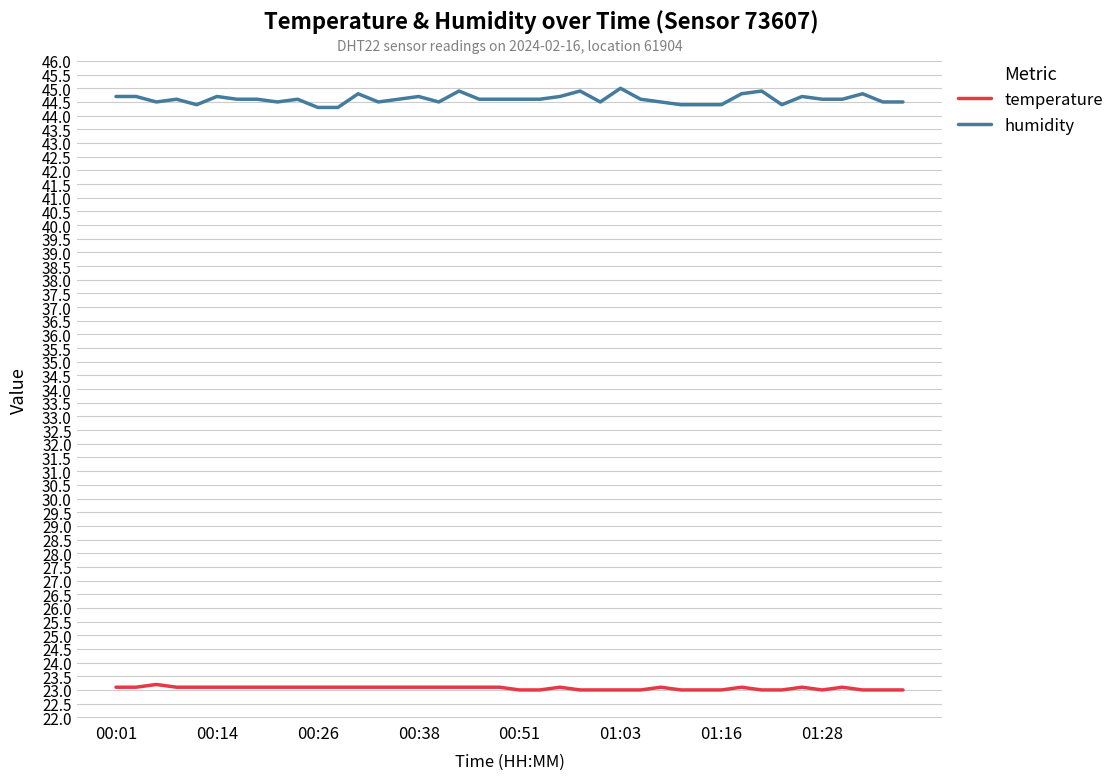

Rank the series by their maximum value, from lowest to highest.

temperature, humidity